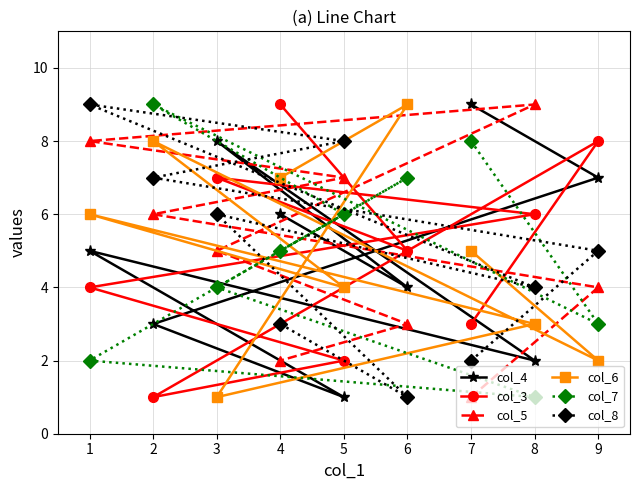

True or false: col_5 and col_7 cross at least once.

True